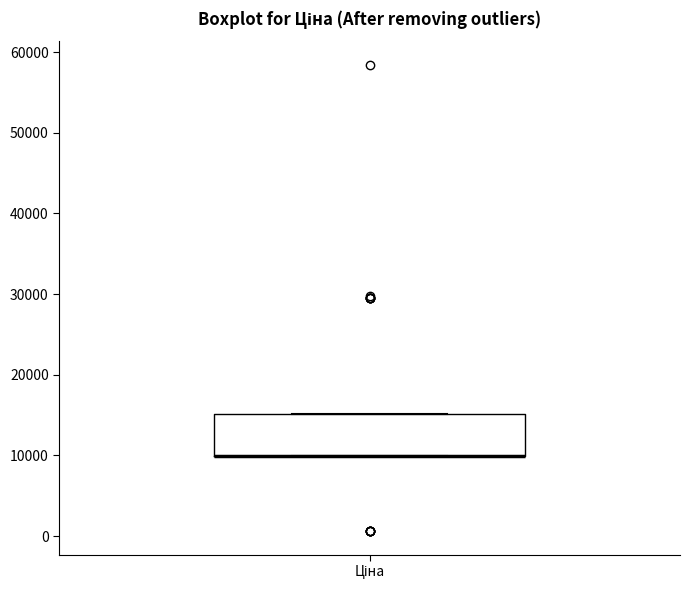

Where is the upper edge of the box for Ціна on the y-axis? The values are not printed on the chart, so give them approximately, as read against the axis.

15000